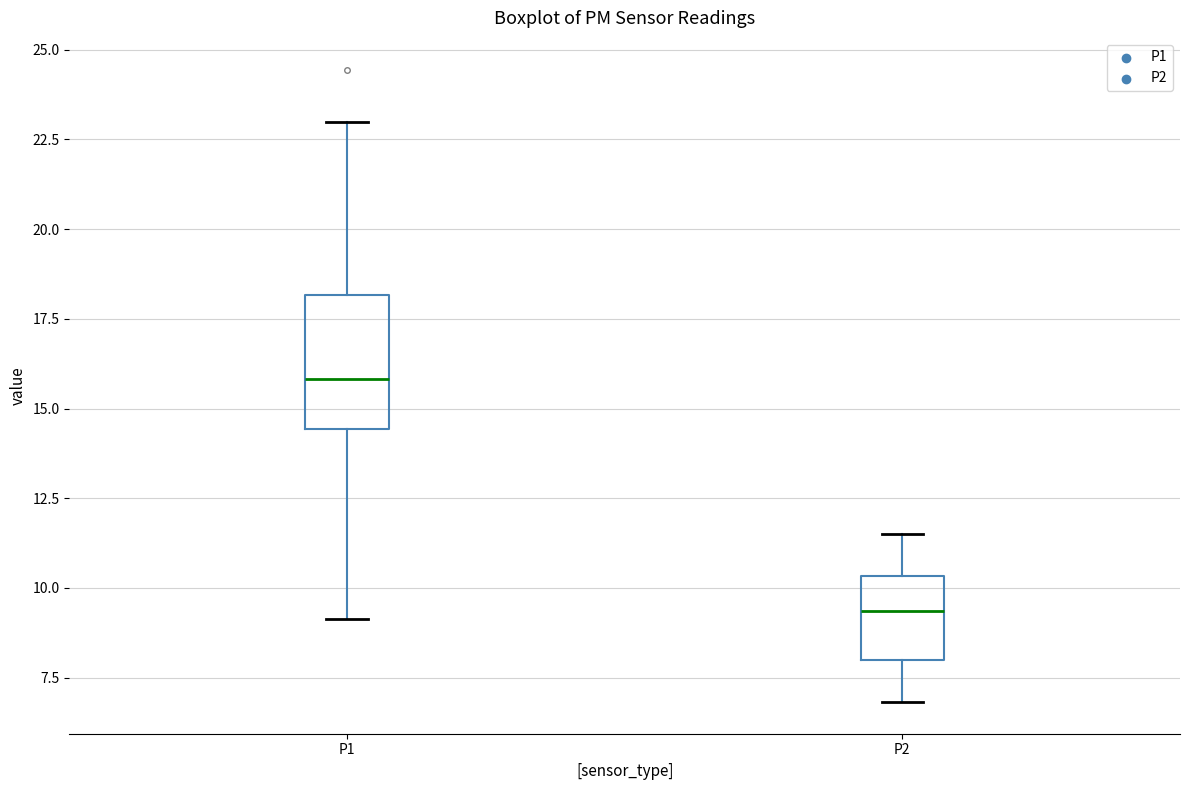

Reading left to right, transcribe this box plot: for each box, give where its median line is, the range the box spans, and where its two whiskers end, as read against the y-axis. The values are not printed on the chart, so give them approximately, as read against the axis.

P1: median 16.0, box 14.5 to 18.0, whiskers 9.0 to 23.0
P2: median 9.5, box 8.0 to 10.5, whiskers 7.0 to 11.5